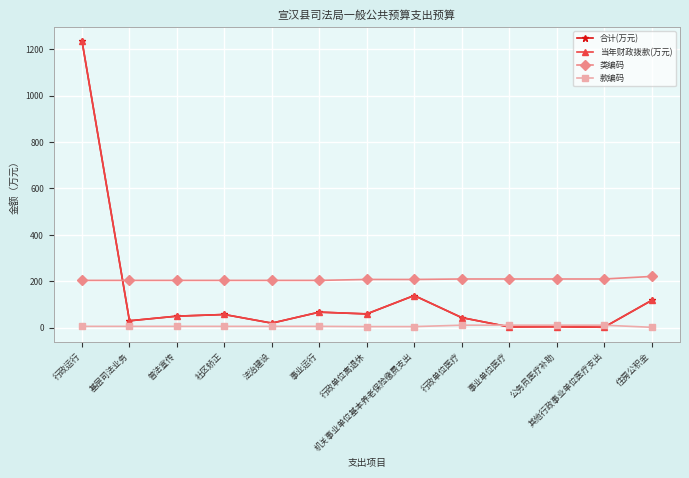

Is this an area chart (filled region under the line)?

No